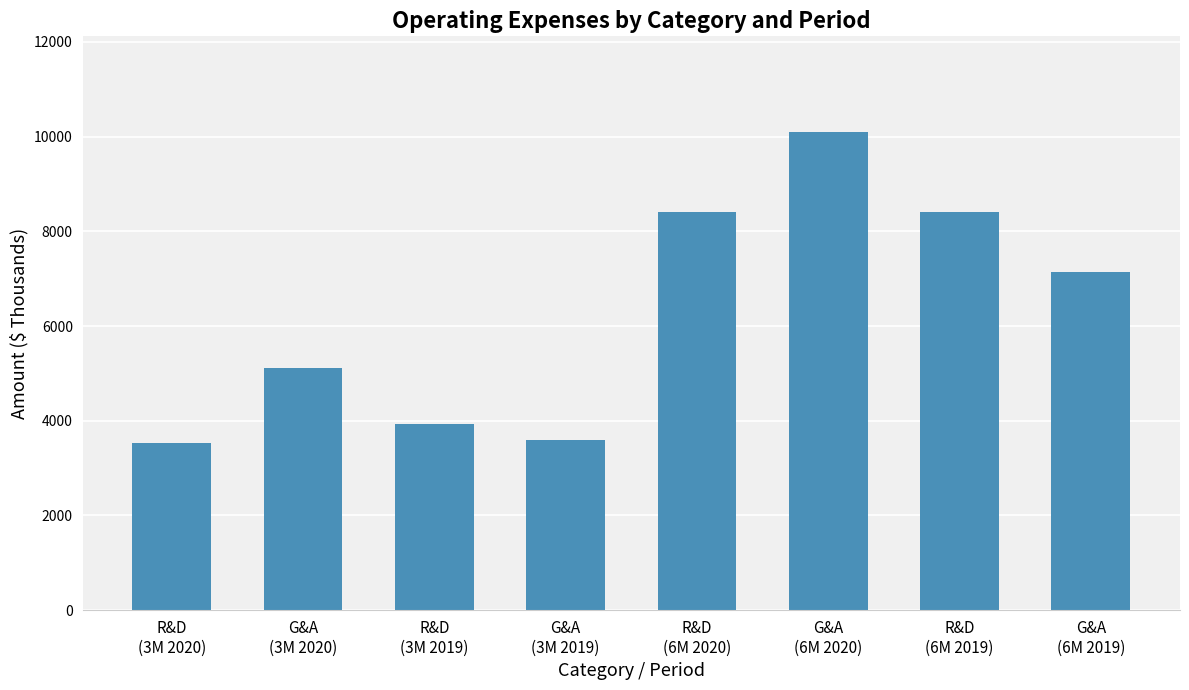

Which has a higher value, G&A
(3M 2020) or R&D
(6M 2020)?

R&D
(6M 2020)